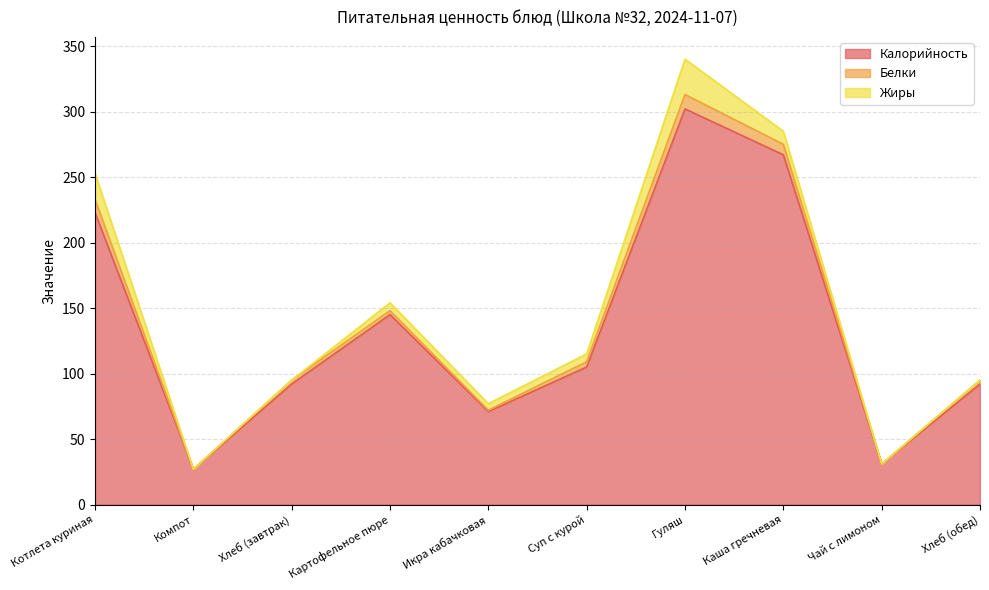

What is the average value of the Белки series?

4